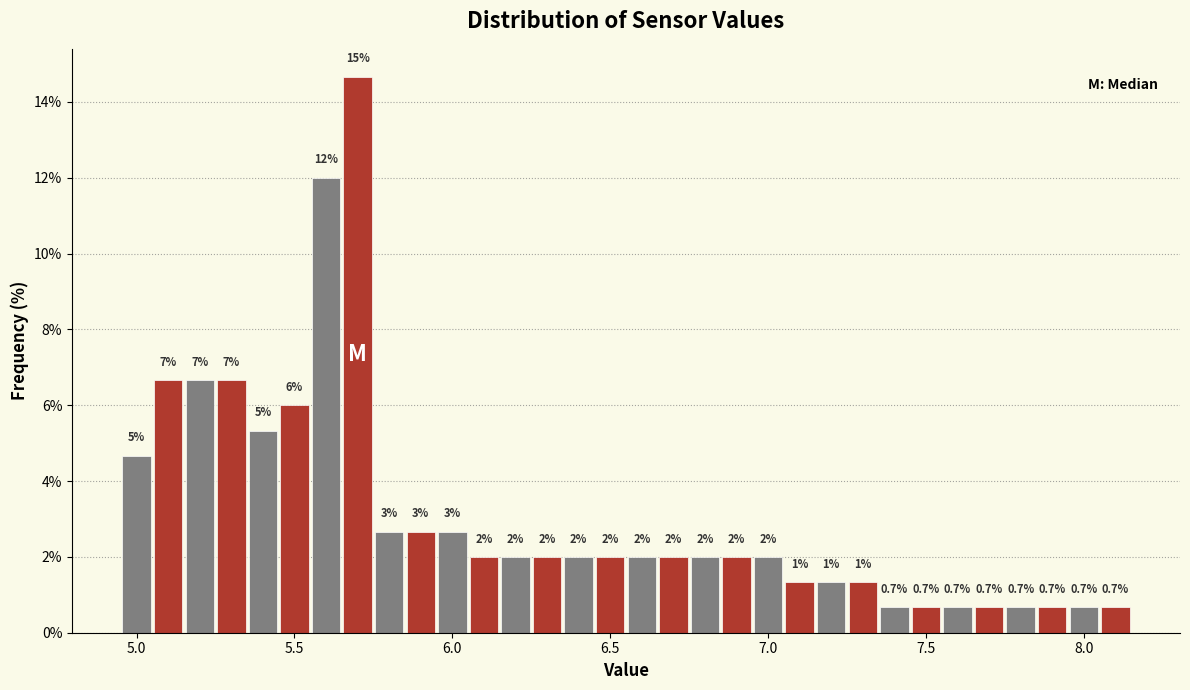

Around what value on the x-axis is the tallest bar? Give the approximate position of its centre, as read against the axis.

5.70